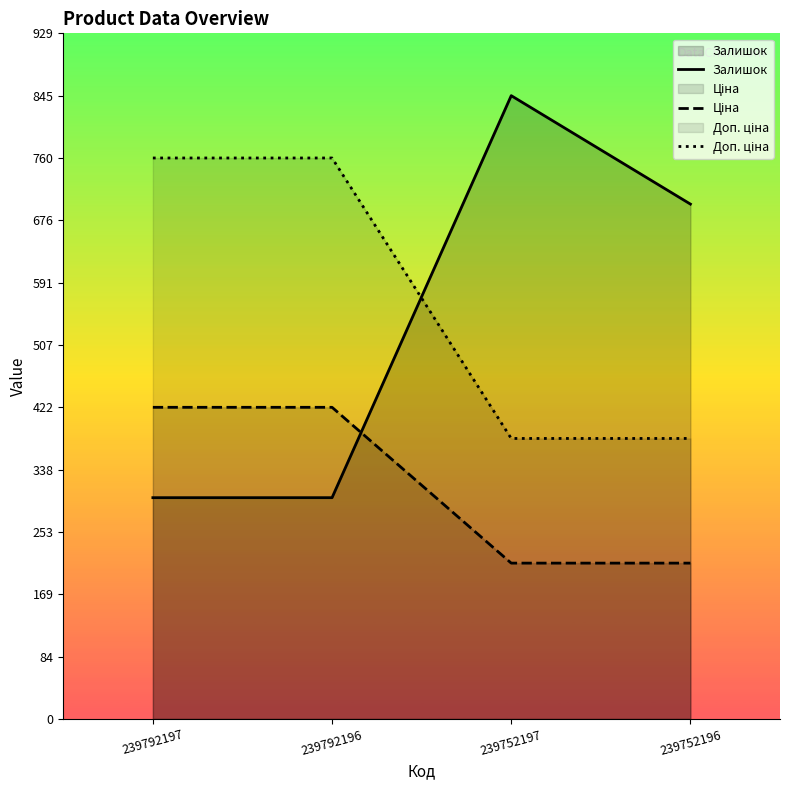

What is the sum of the Ціна values at 239792196 and 239792197?

845.0